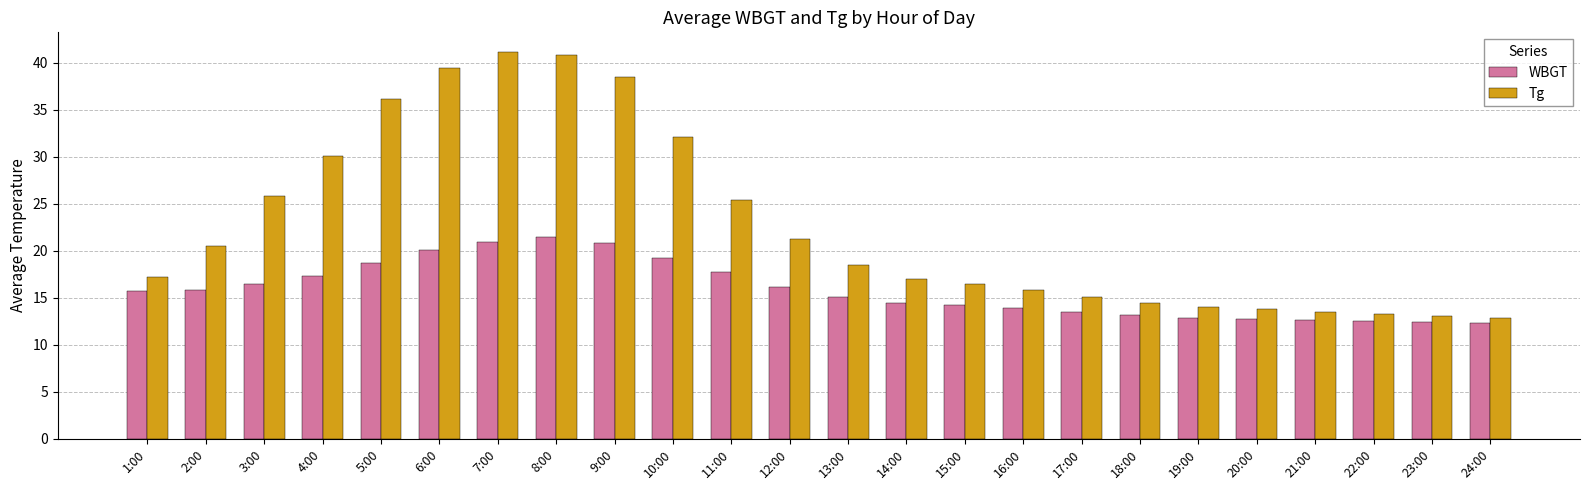

Which series has the widest spread of values?

Tg